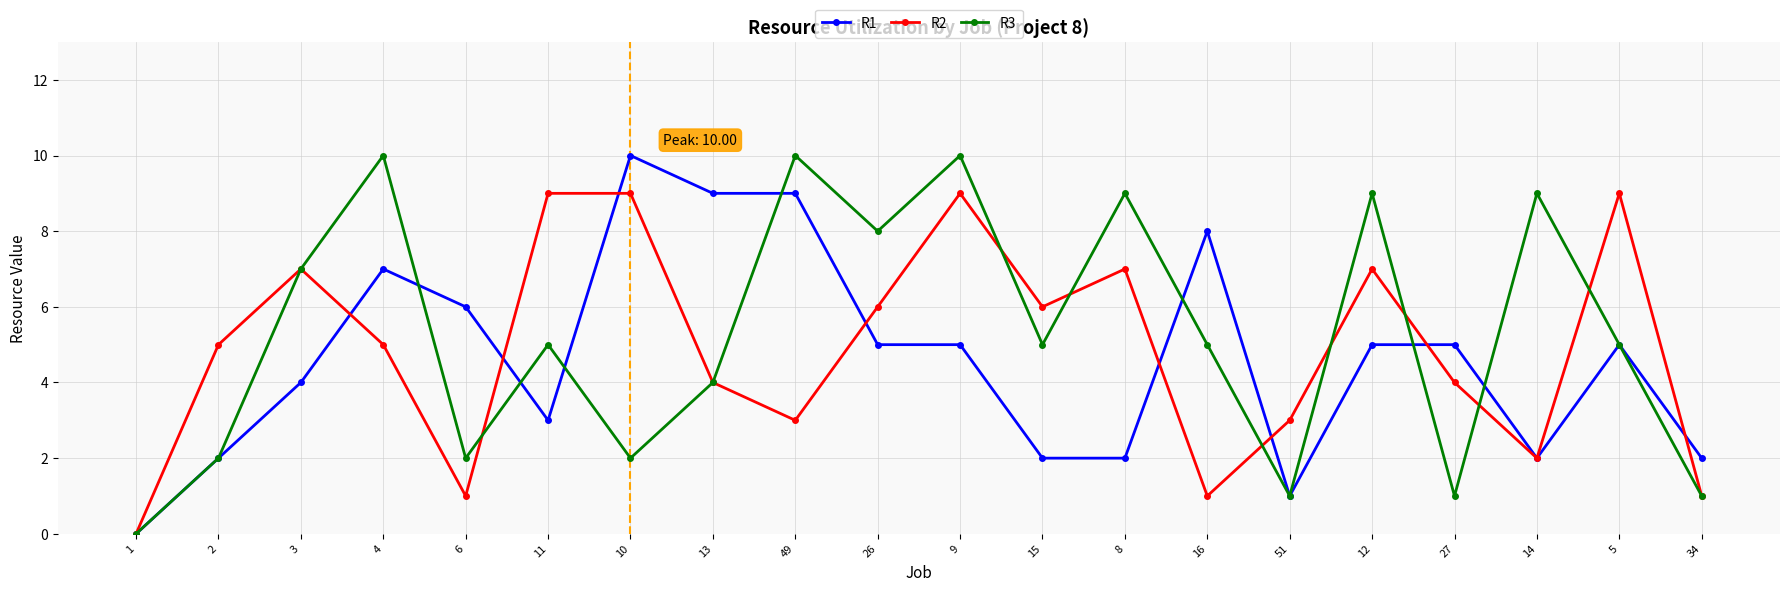

Which series has the largest total across all categories?

R3